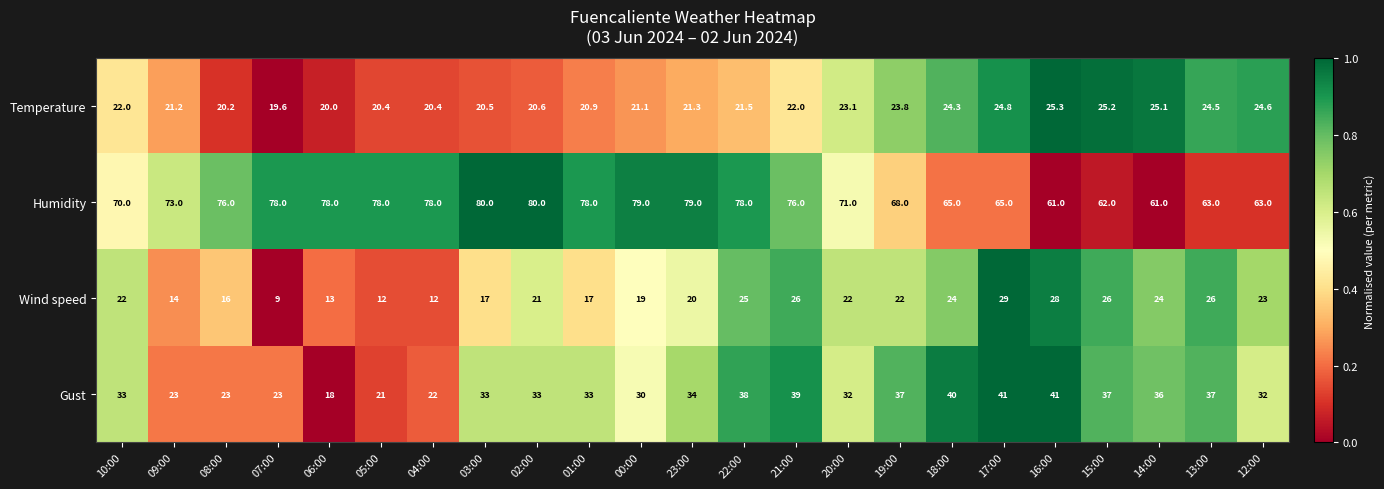

Which series has the largest total across all categories?

Humidity